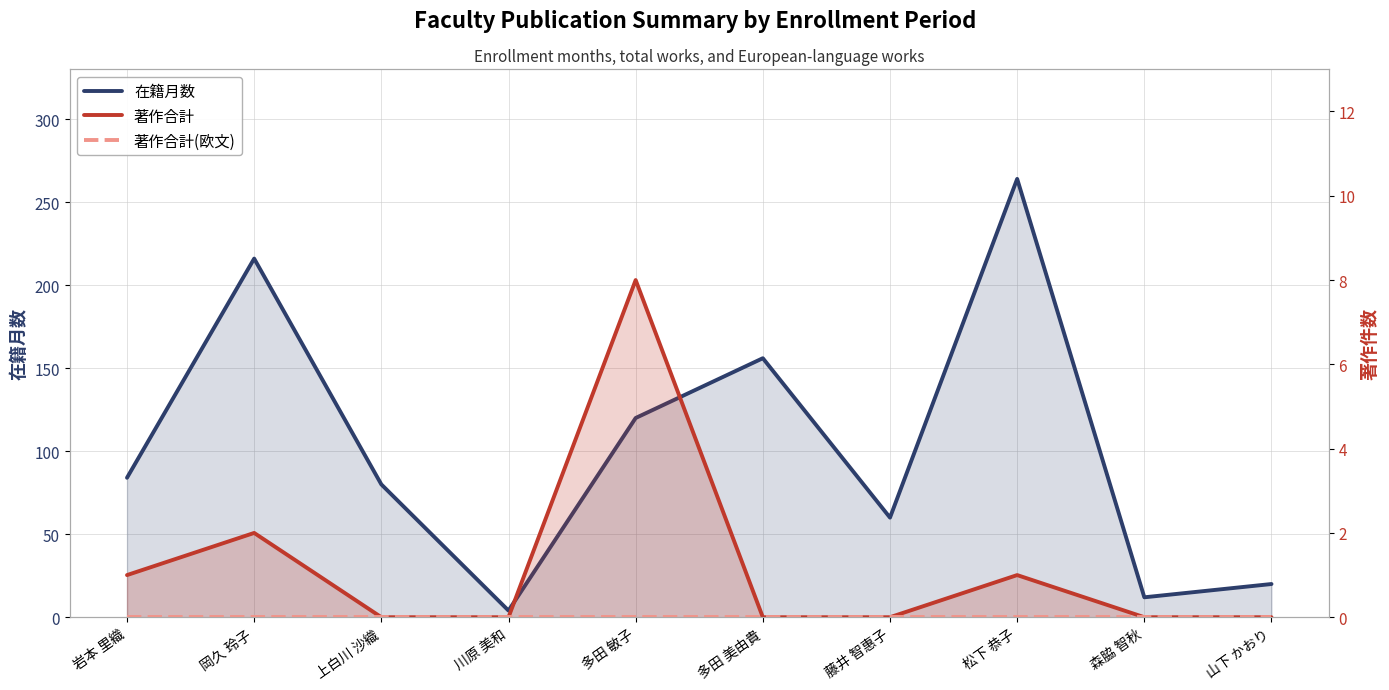

Which series has the largest total across all categories?

在籍月数